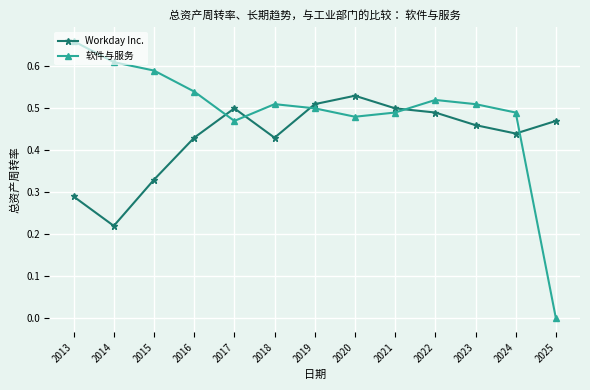

Rank the series by their average value, from highest to lowest.

软件与服务, Workday Inc.